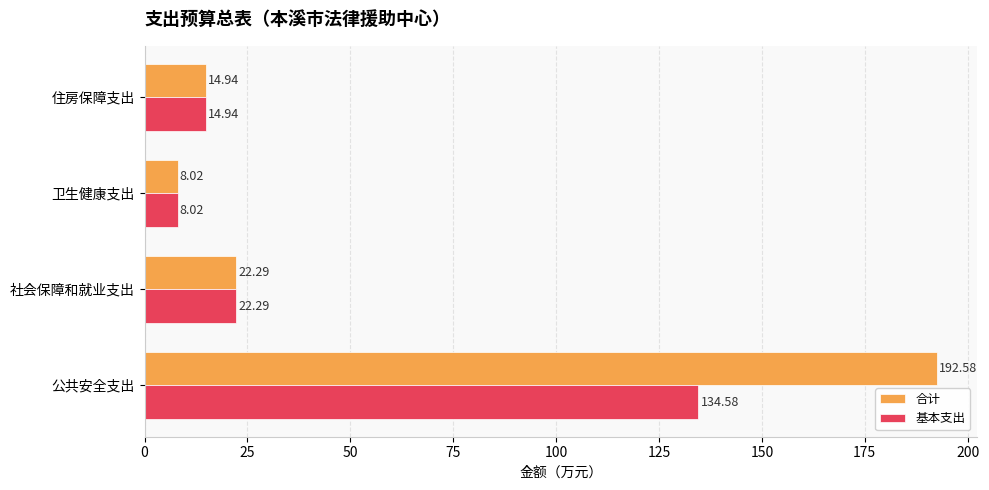

List the labels in order of 合计 value, largest first.

公共安全支出, 社会保障和就业支出, 住房保障支出, 卫生健康支出